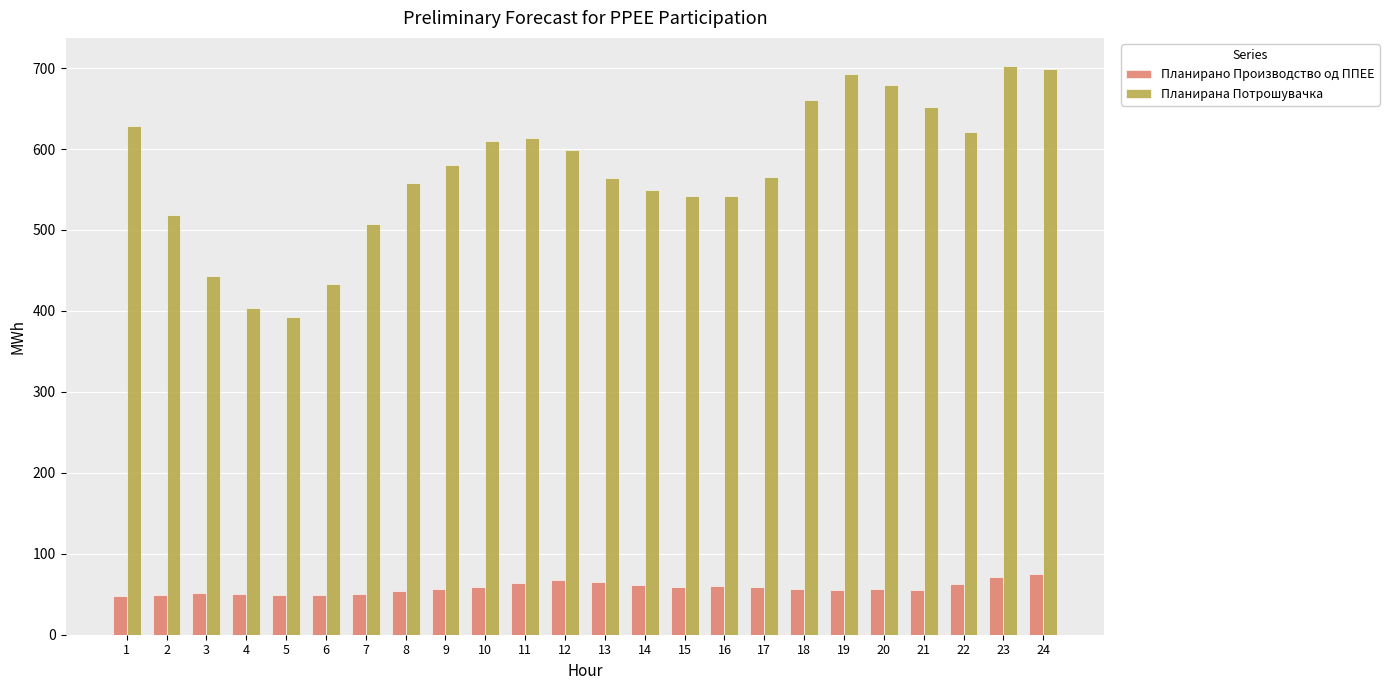

What is the difference between the Планирана Потрошувачка values at 24 and 3?

256.0